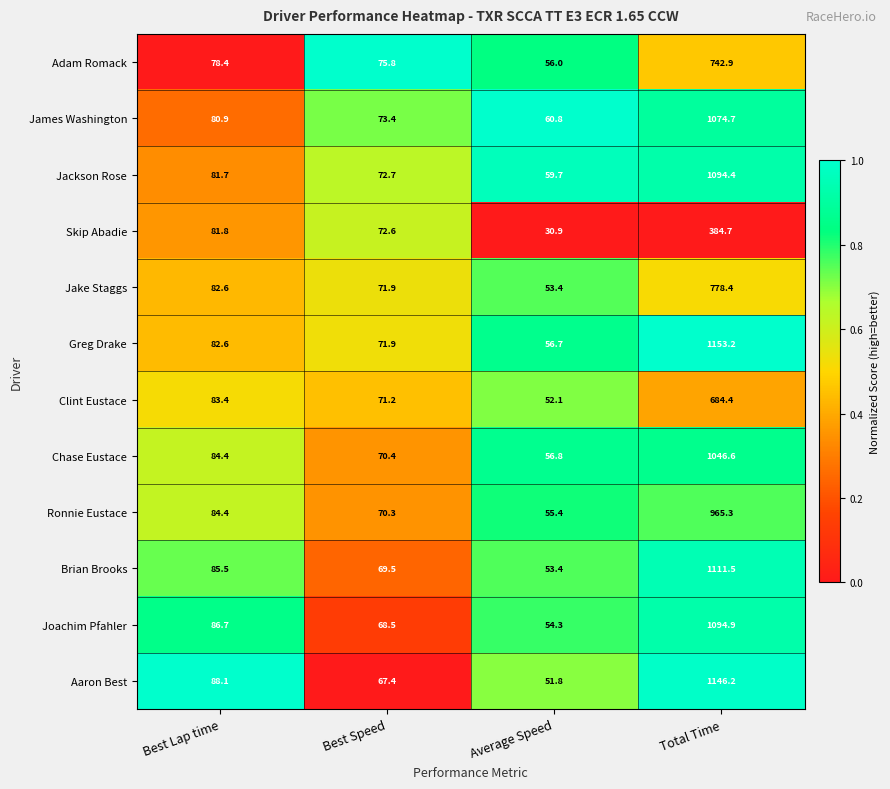

What is the lowest value of the Chase Eustace series?

56.8